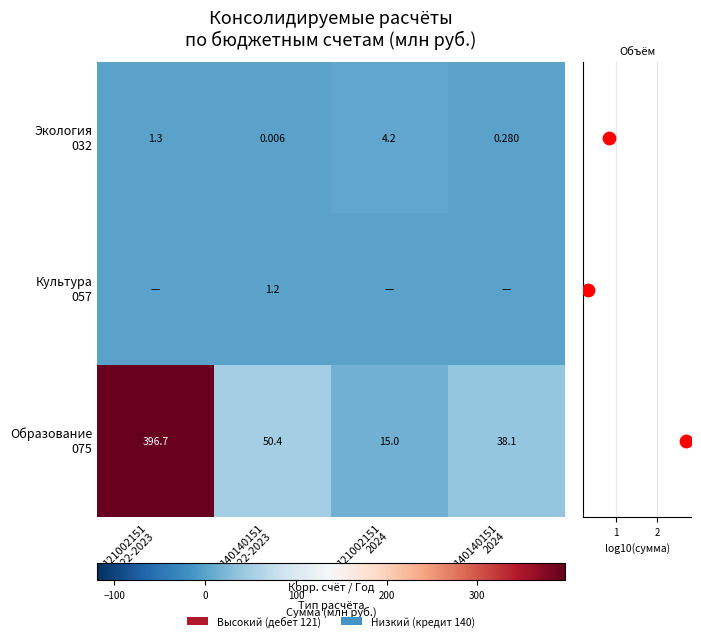

At which label is Экология 032 closest to 2?

121002151 2022-2023